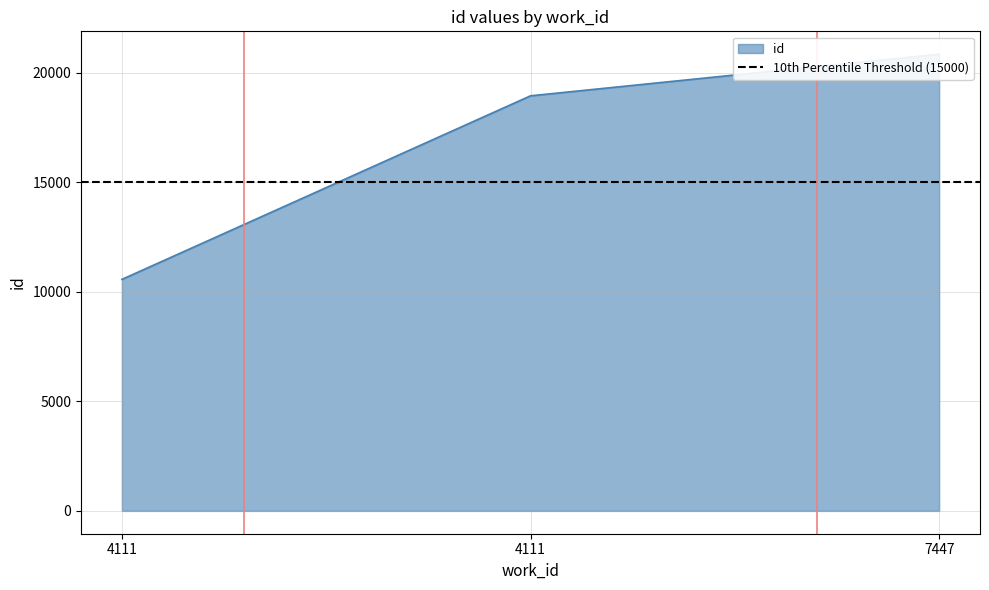

Reading left to right, transcribe all the data shown in this chart.

4111=10570	4111=18951	7447=20852